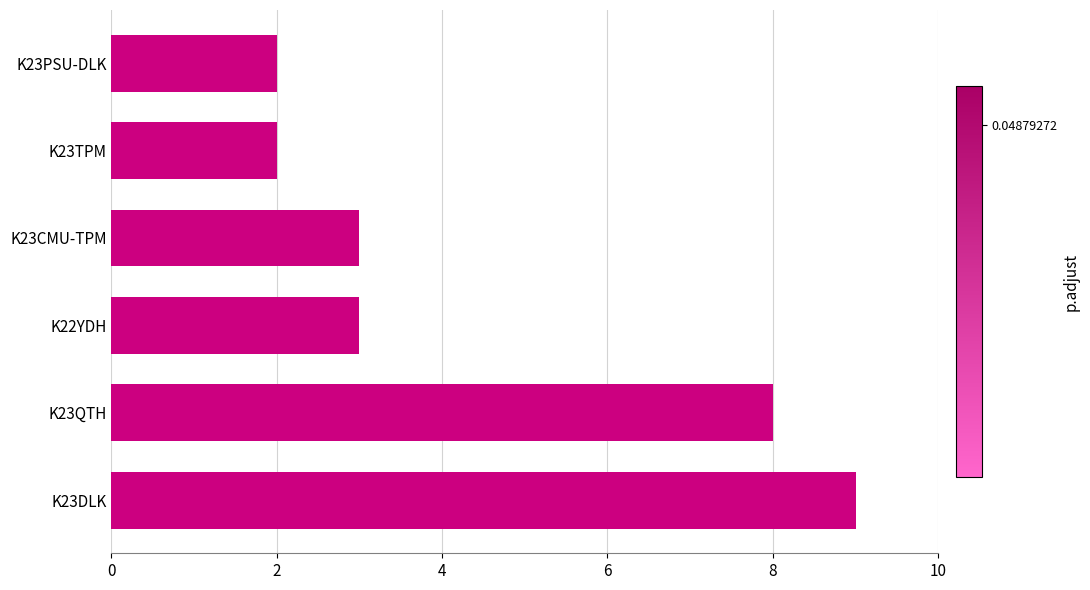

Reading bottom to top, extract all data points from this chart.

K23DLK=9	K23QTH=8	K22YDH=3	K23CMU-TPM=3	K23TPM=2	K23PSU-DLK=2